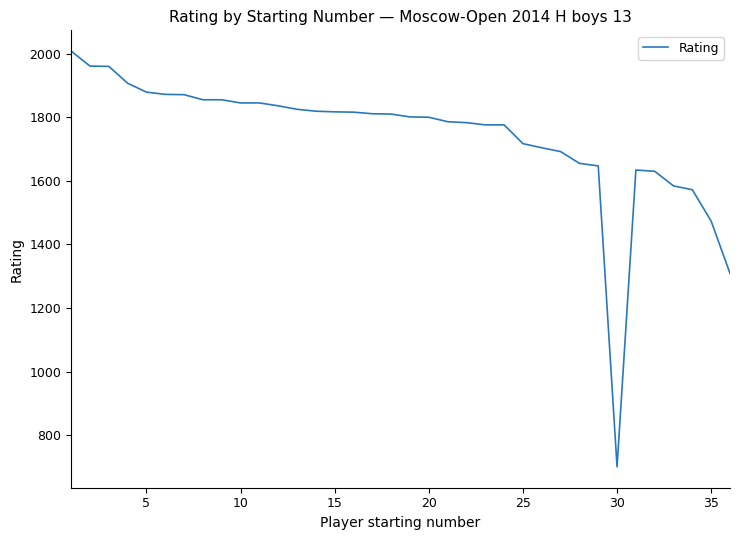

What is the maximum value shown in the chart?

2008